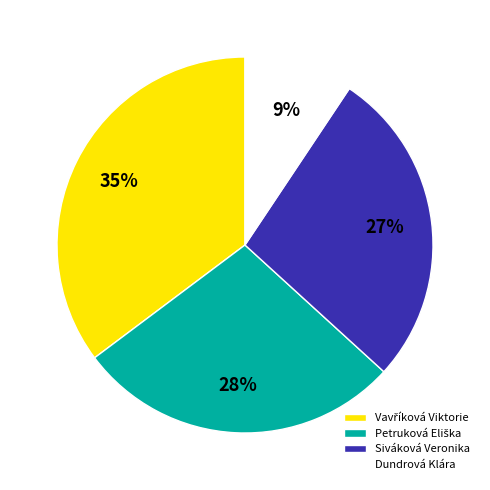

Does Siváková Veronika represent more than half of the total?

No